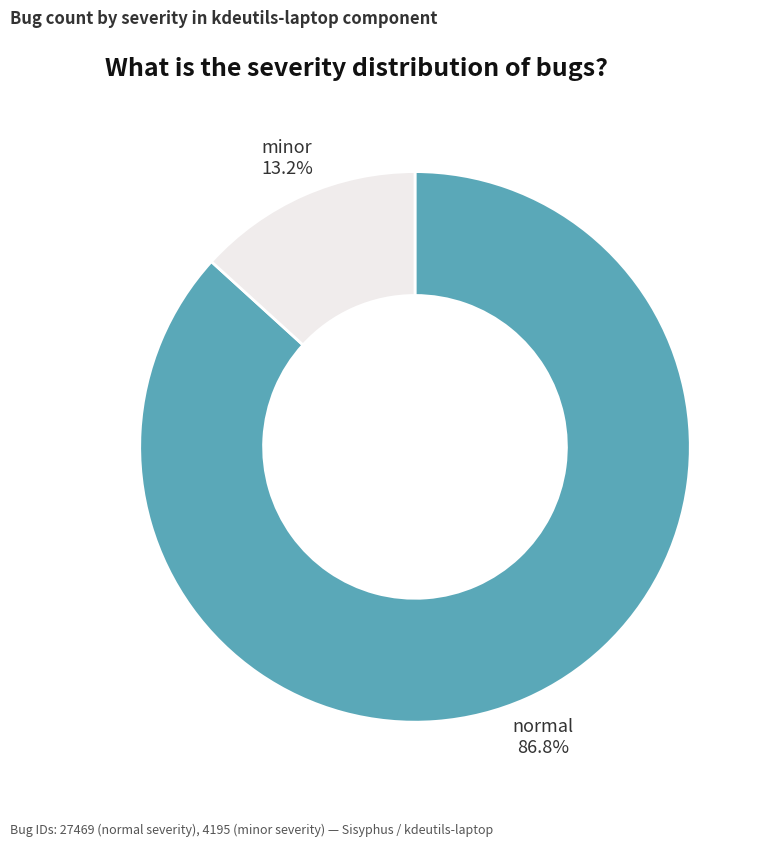

Is there any slice that represents more than half of the pie?

Yes